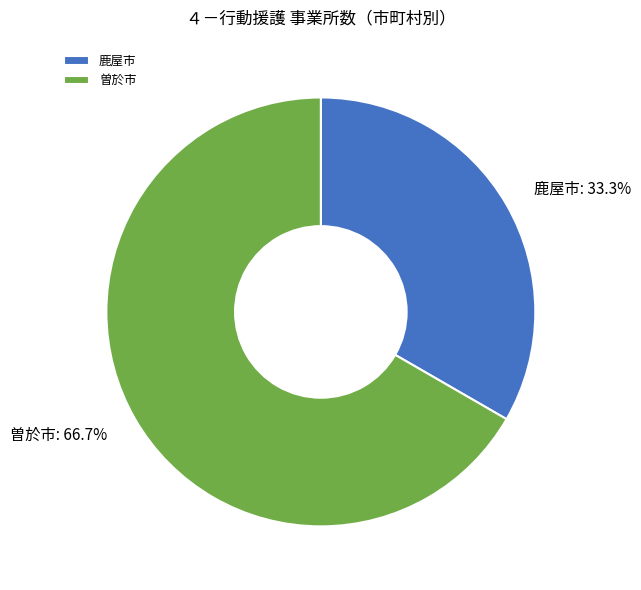

Approximately how many times larger is the value at 曽於市 compared to 鹿屋市?

2.0